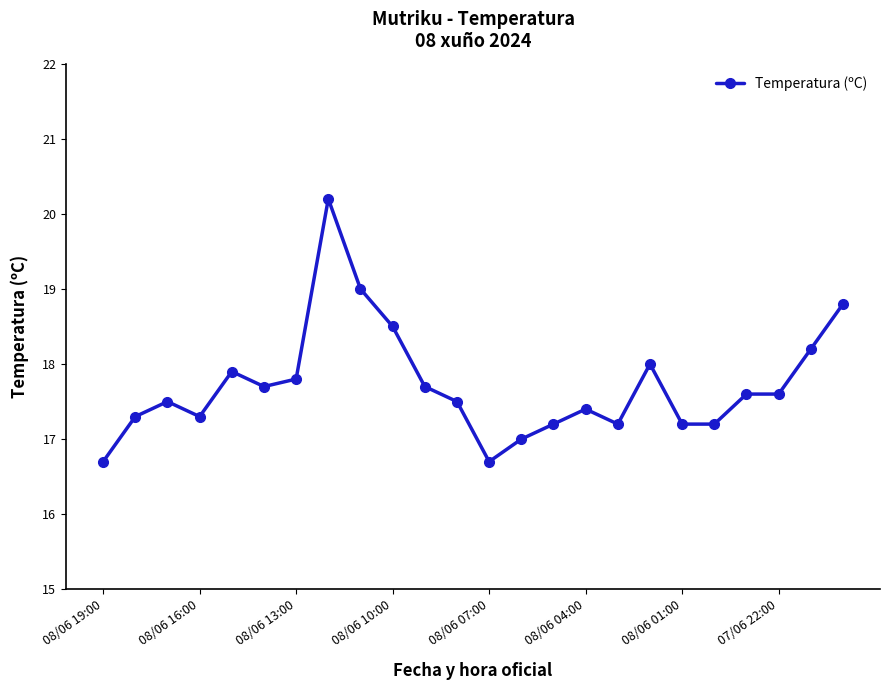

What is the value of the 12th point from the left?

17.5